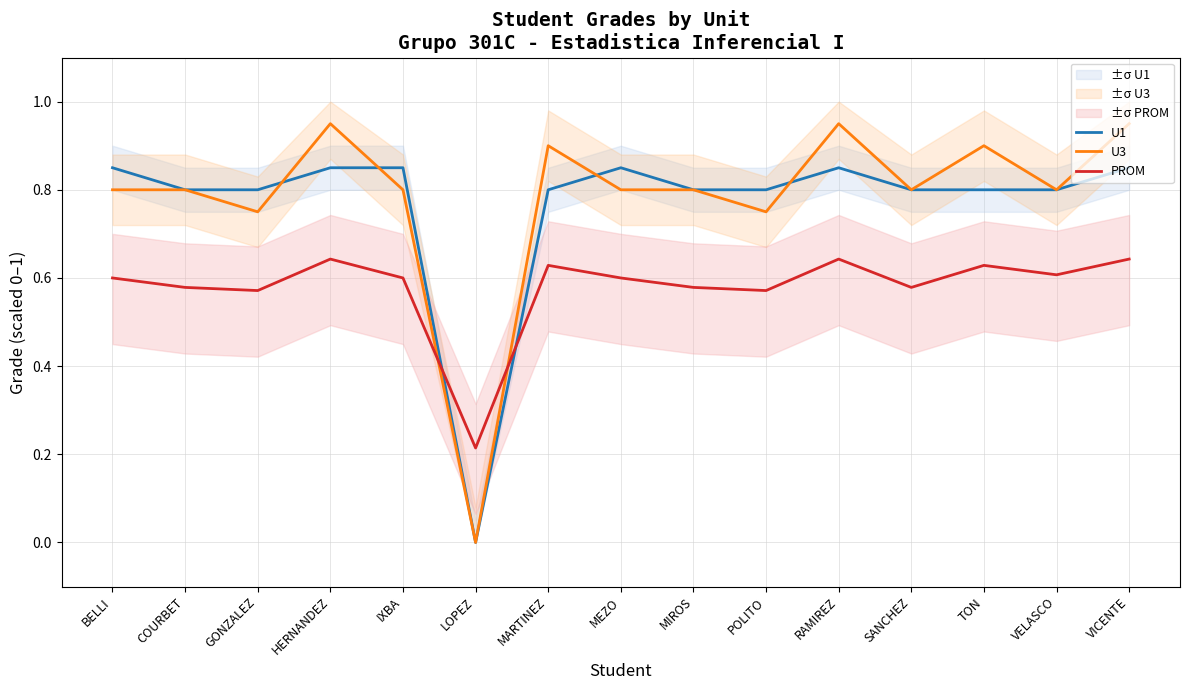

What position from the left is RAMIREZ?

11